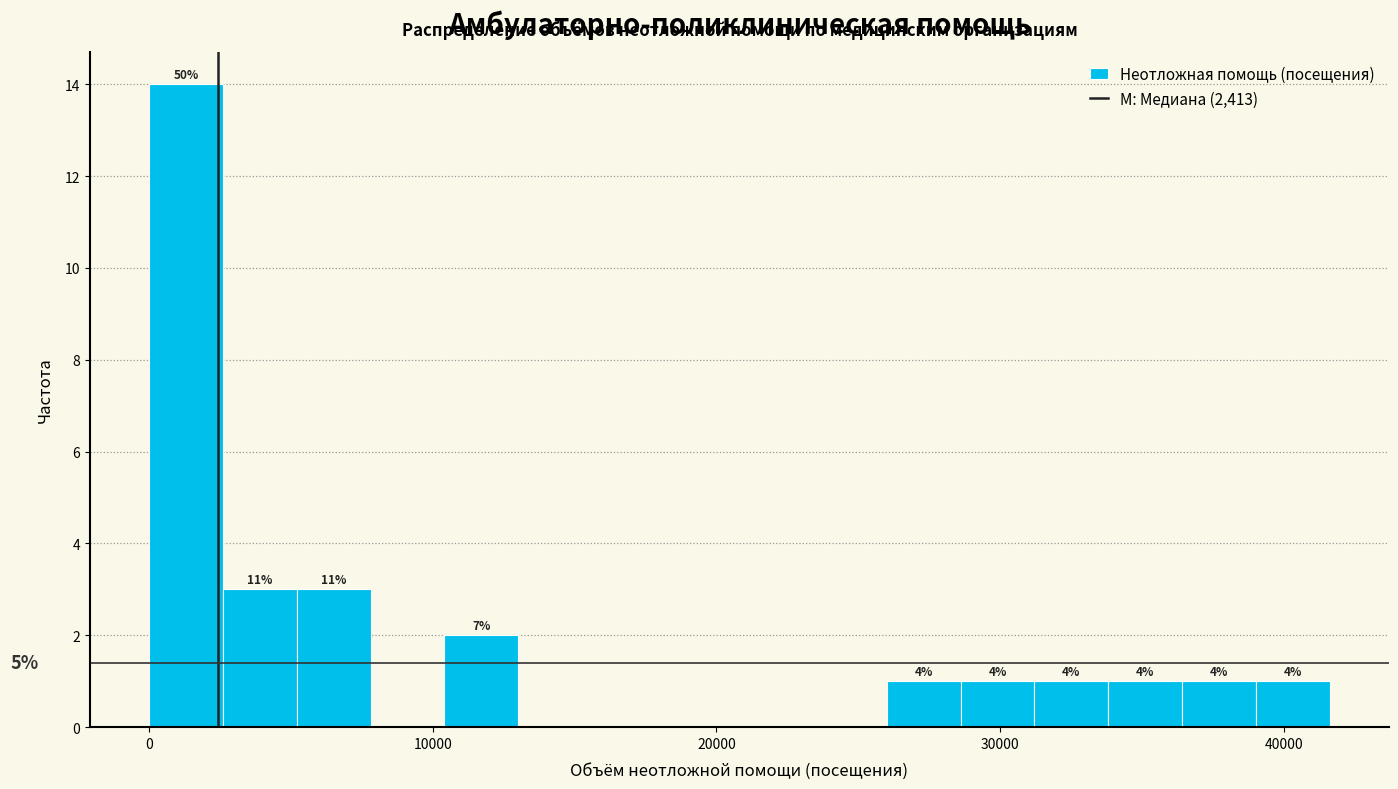

Read against the x-axis, roughly where is the centre of the tallest bar?

1000